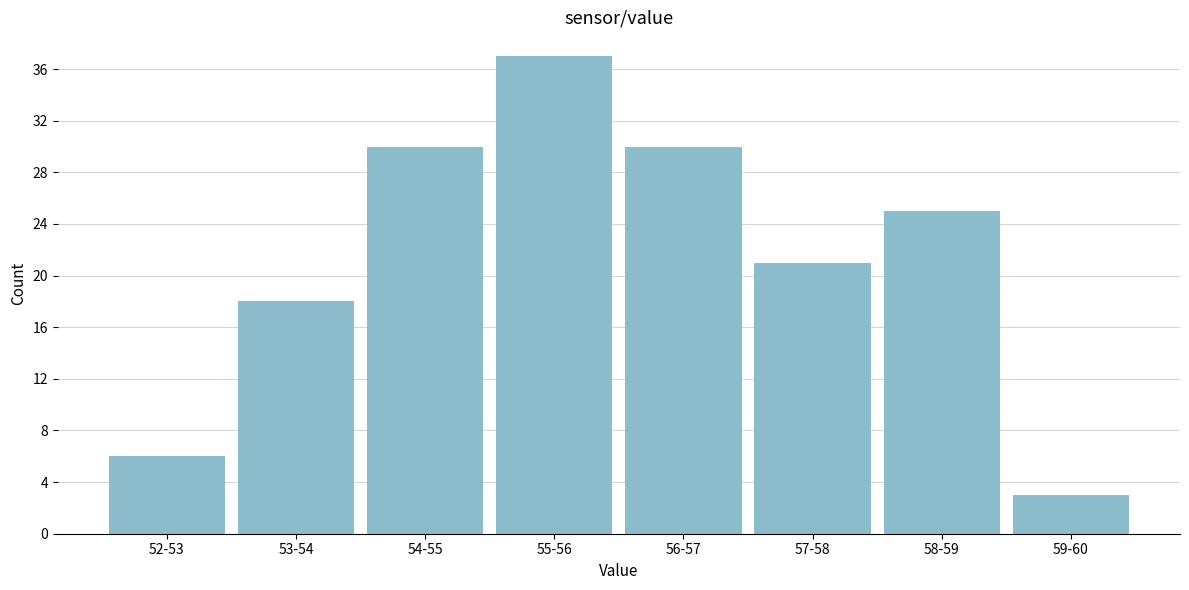

Reading right to left, list all the values displayed in this chart.

59-60=3	58-59=25	57-58=21	56-57=30	55-56=37	54-55=30	53-54=18	52-53=6